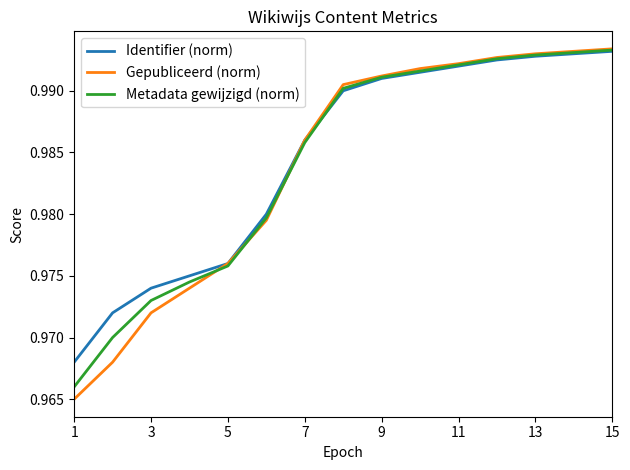

True or false: Metadata gewijzigd (norm) has more than 1 points higher than both neighbors.

False